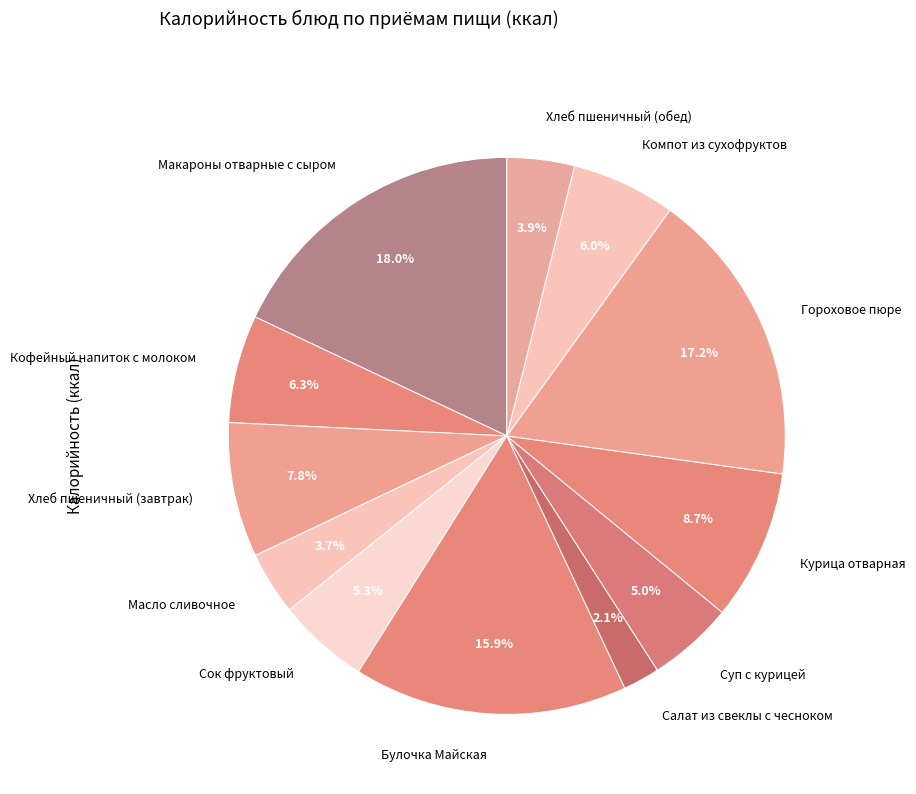

Which category has the smallest portion of the pie?

Салат из свеклы с чесноком